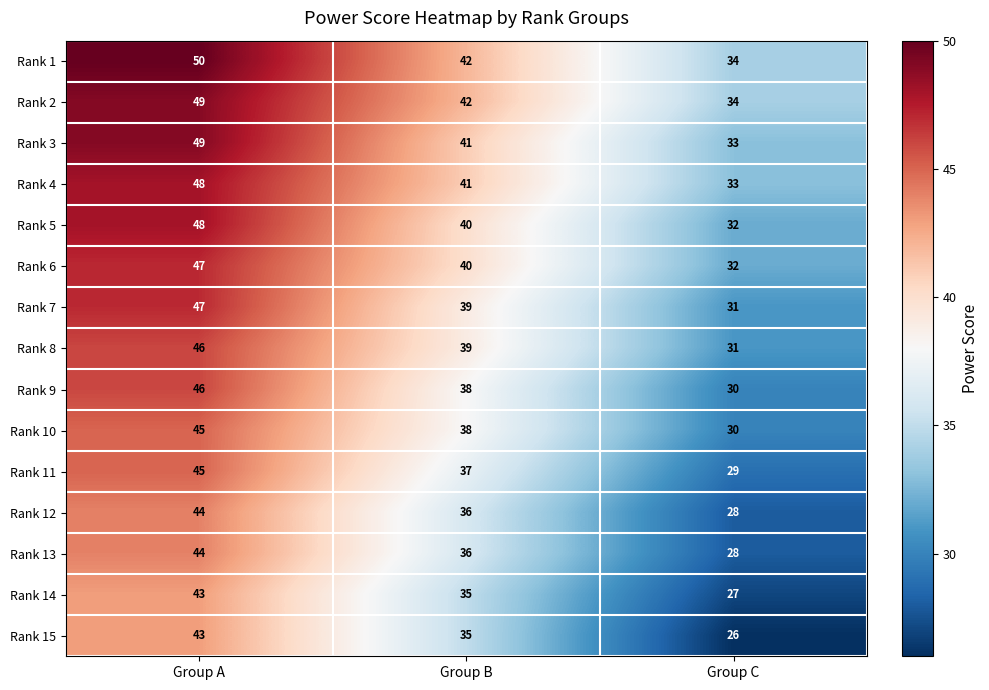

Which series has the largest total across all categories?

Rank 1